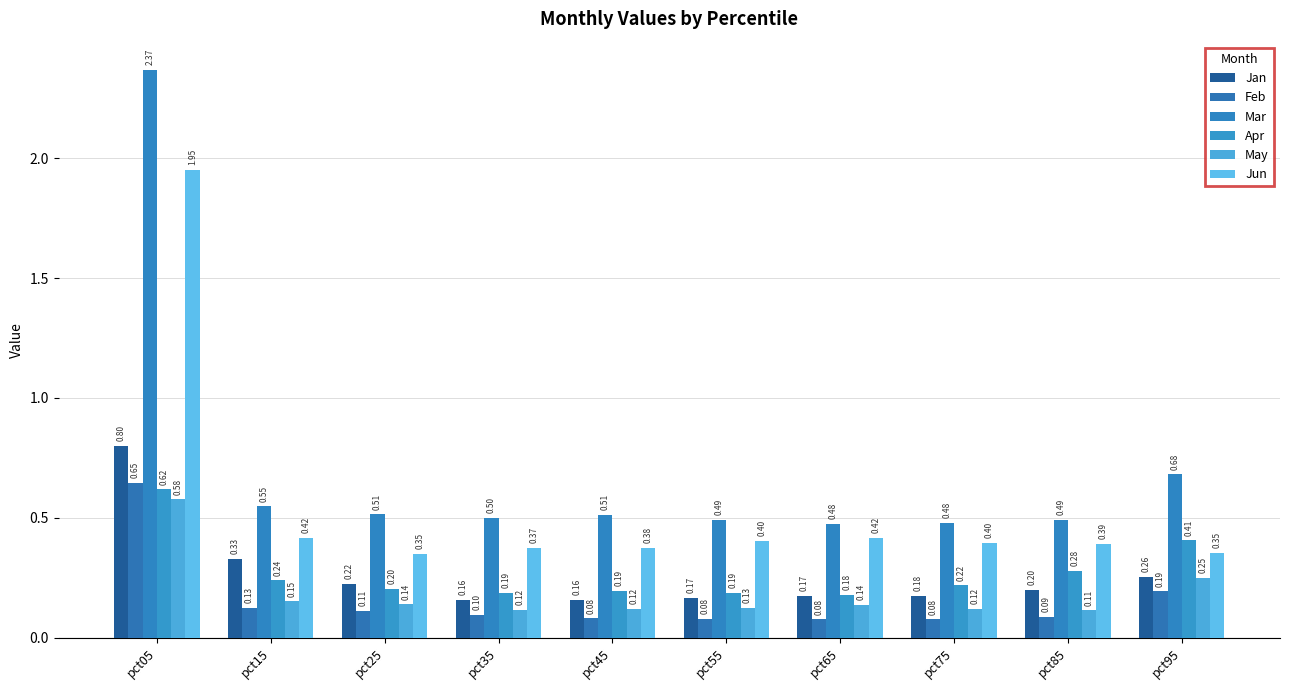

Does the chart contain stacked bars?

No